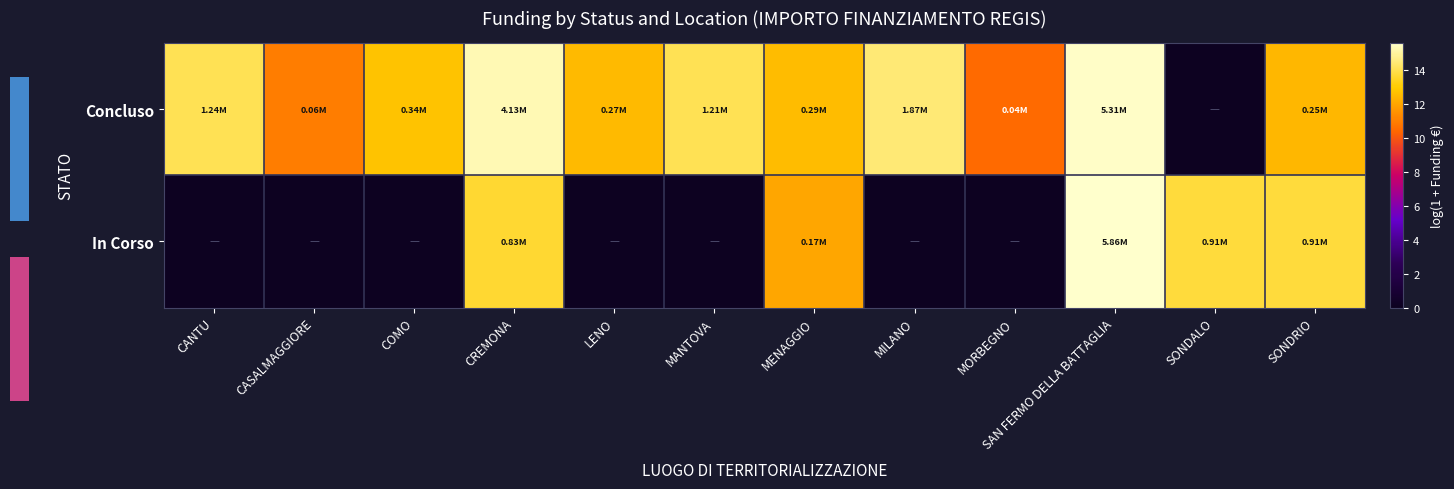

Which series has the largest total across all categories?

Concluso